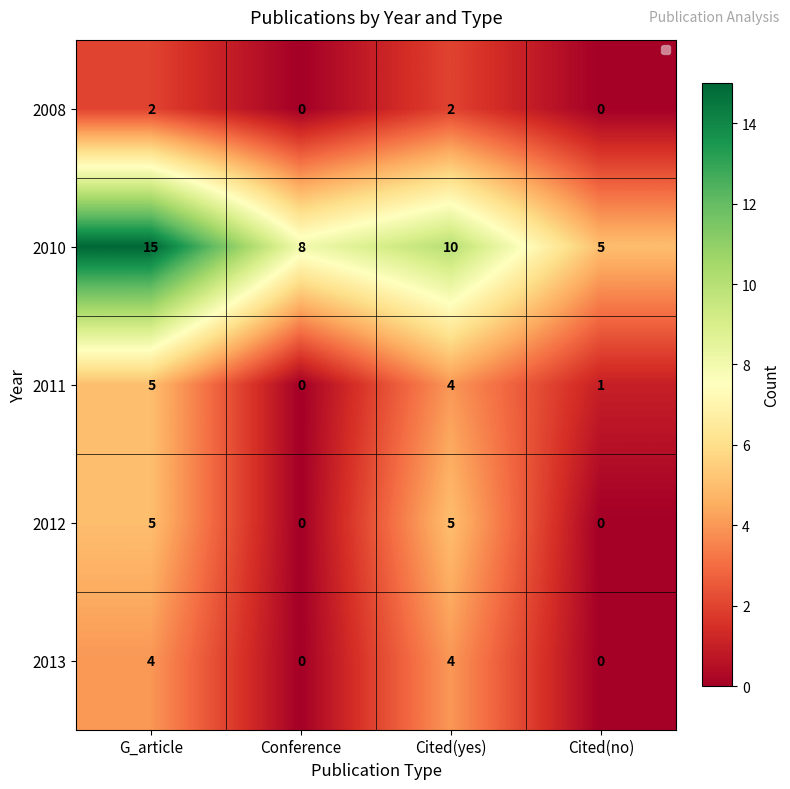

Reading right to left, transcribe all the data shown in this chart.

2008: Cited(no)=0	Cited(yes)=2	Conference=0	G_article=2
2010: Cited(no)=5	Cited(yes)=10	Conference=8	G_article=15
2011: Cited(no)=1	Cited(yes)=4	Conference=0	G_article=5
2012: Cited(no)=0	Cited(yes)=5	Conference=0	G_article=5
2013: Cited(no)=0	Cited(yes)=4	Conference=0	G_article=4